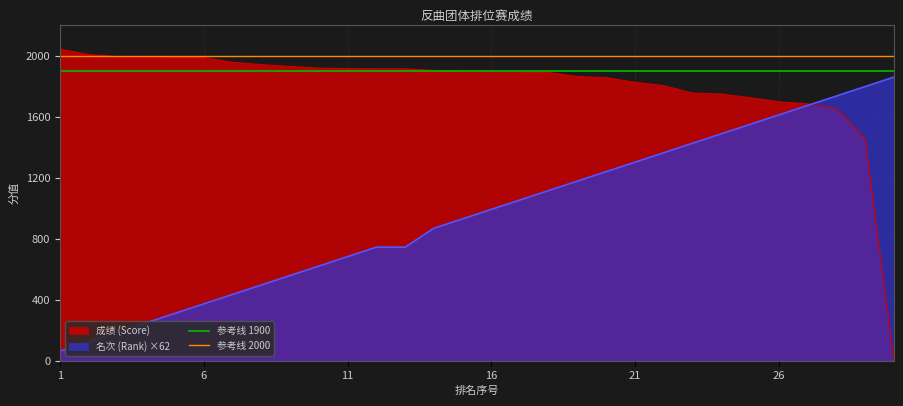

What is the highest value of the 成绩 (Score) series?

2043